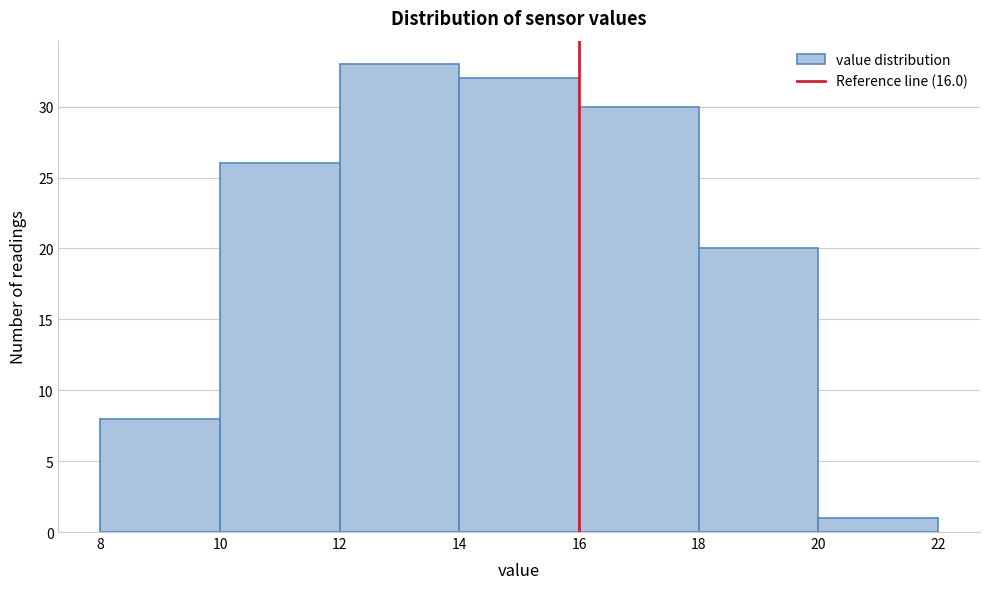

Over which range of the x-axis is the bar tallest?

12 to 14